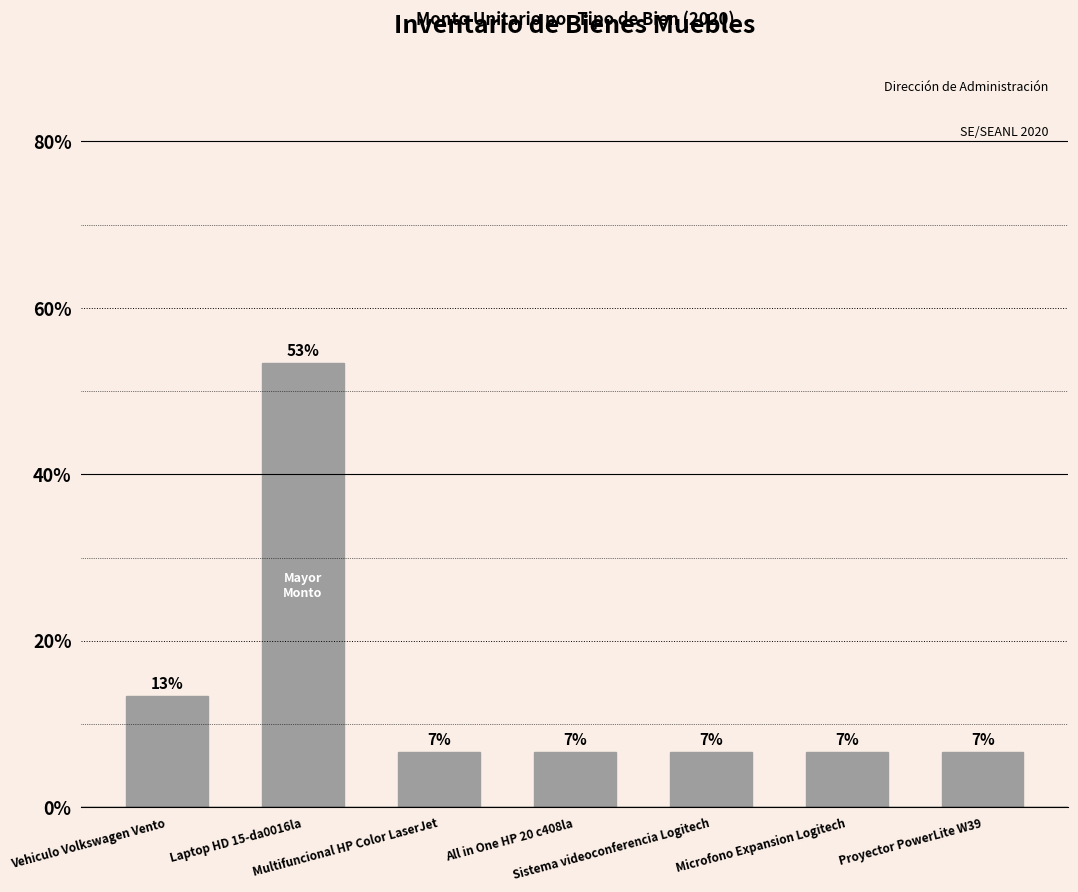

How many bars are there in total?

7